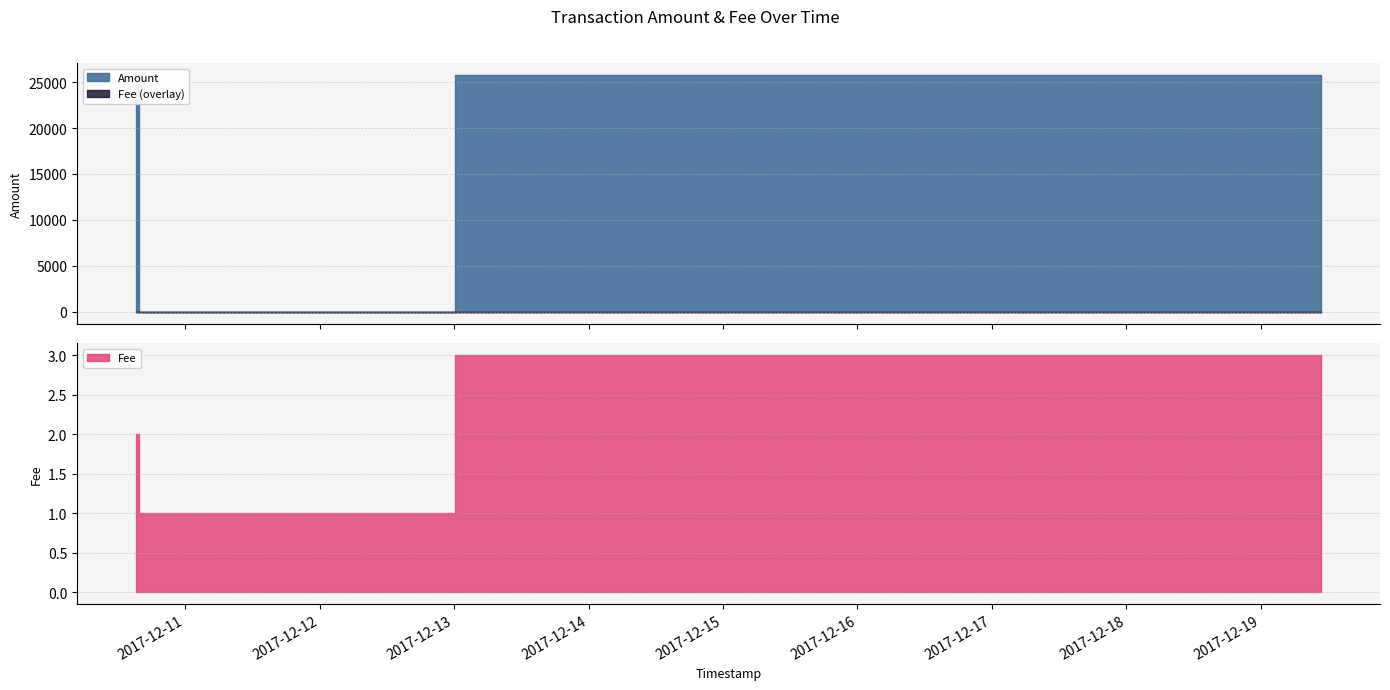

Which has a higher value, 2017-12-10 15:16:06 or 2017-12-10 16:02:34?

2017-12-10 15:16:06